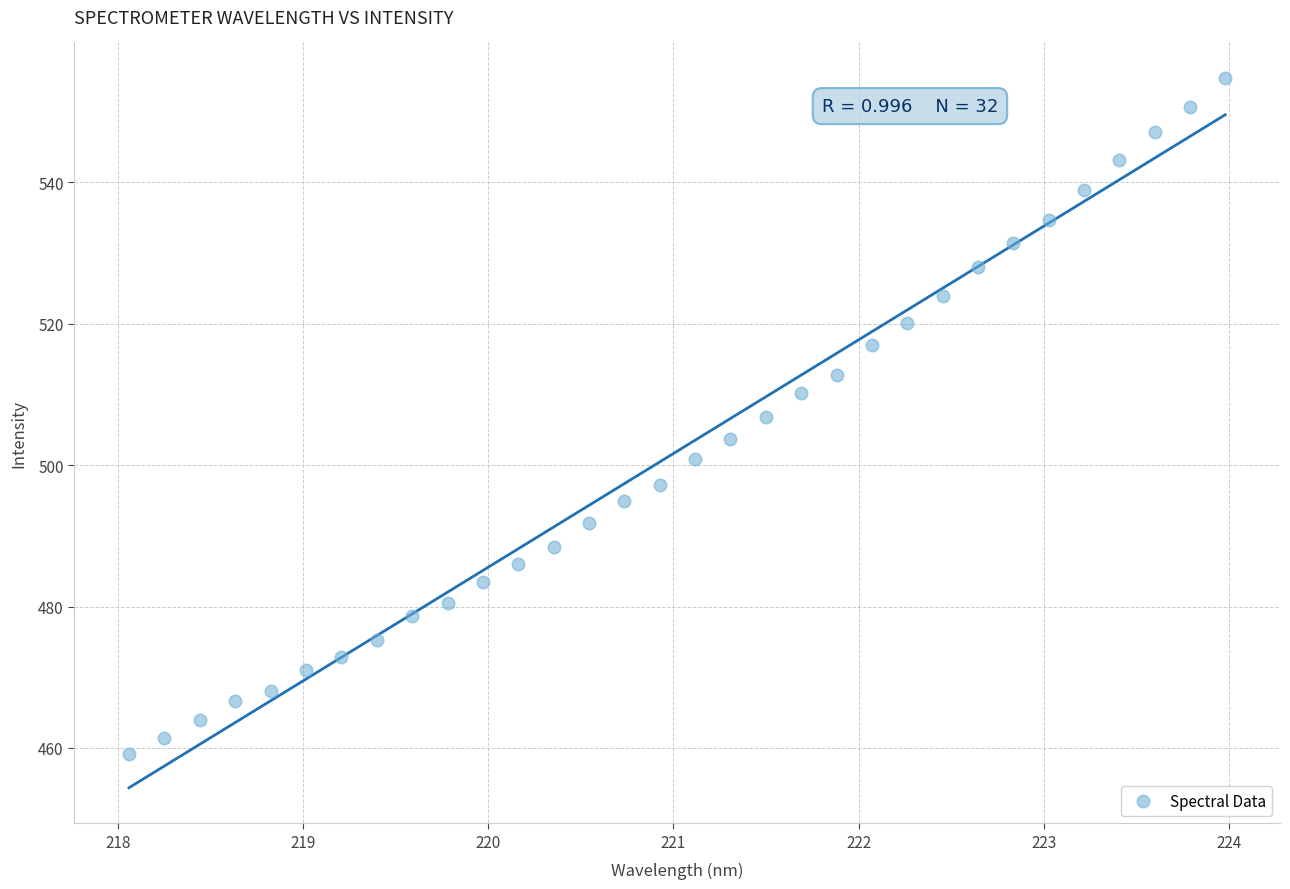

What is the range of X values (max minus min)?

5.9